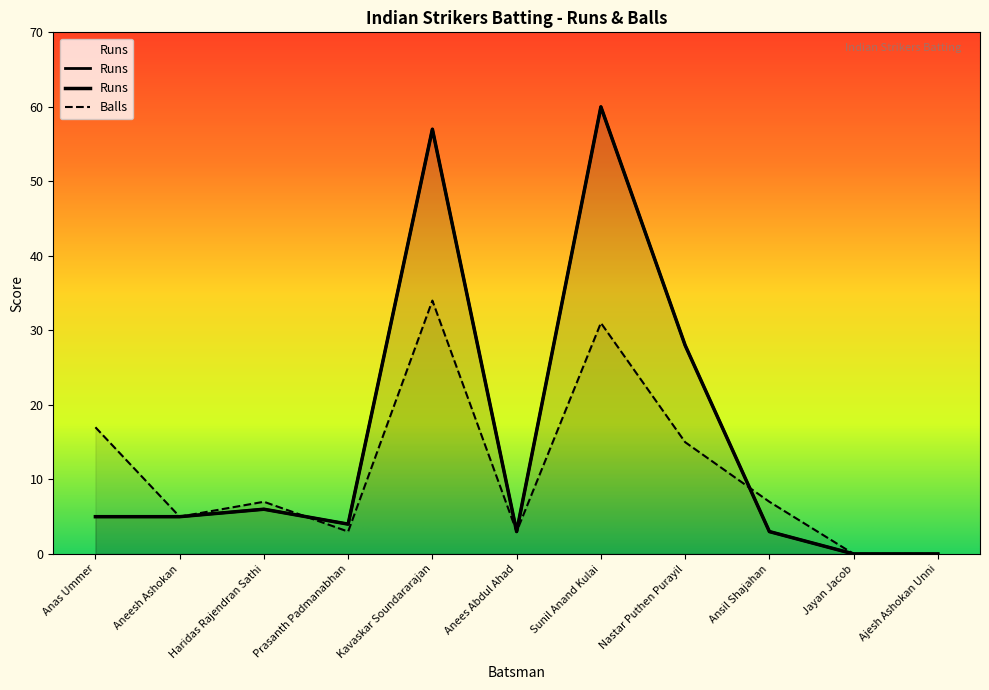

What is the maximum value for Runs?

60